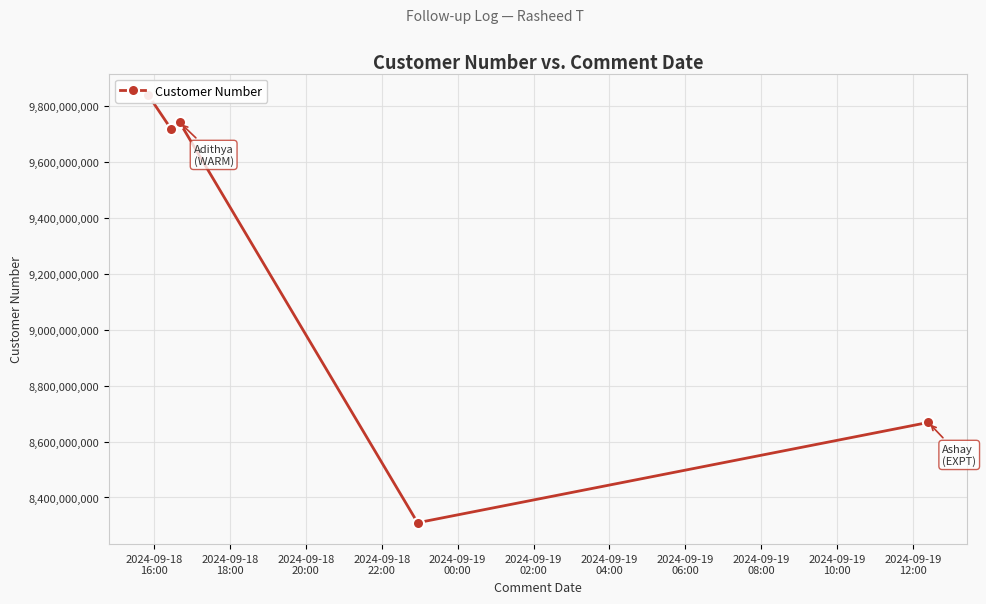

What is the greatest value displayed?

9840031589